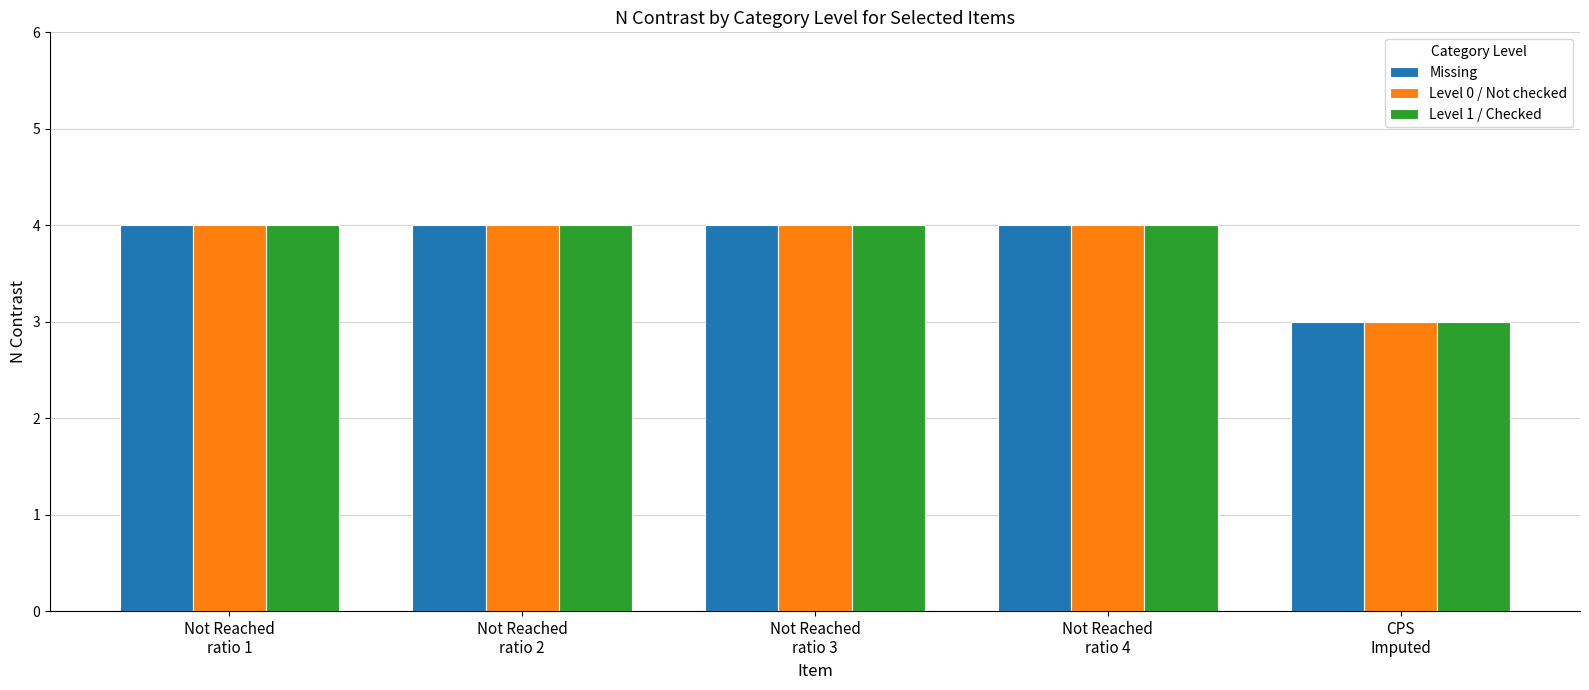

What is the maximum value shown in the chart?

4